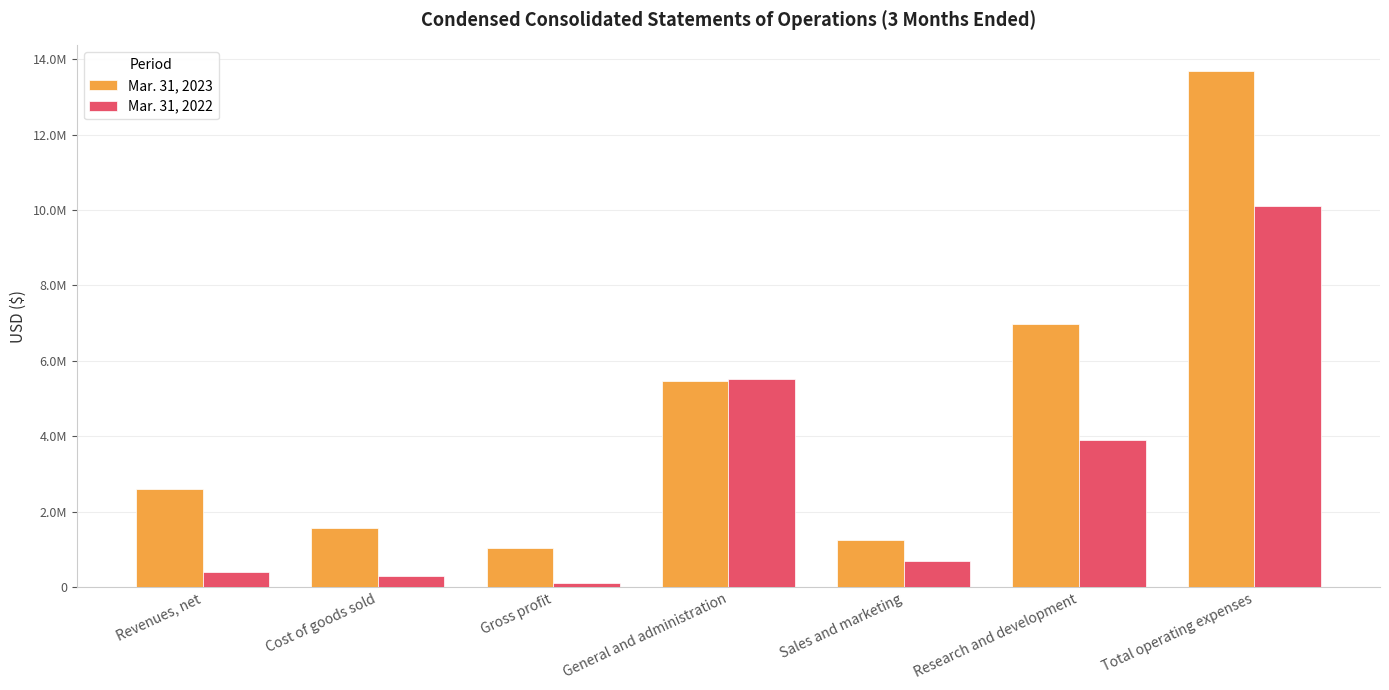

List the series in order of their peak value, lowest first.

Mar. 31, 2022, Mar. 31, 2023